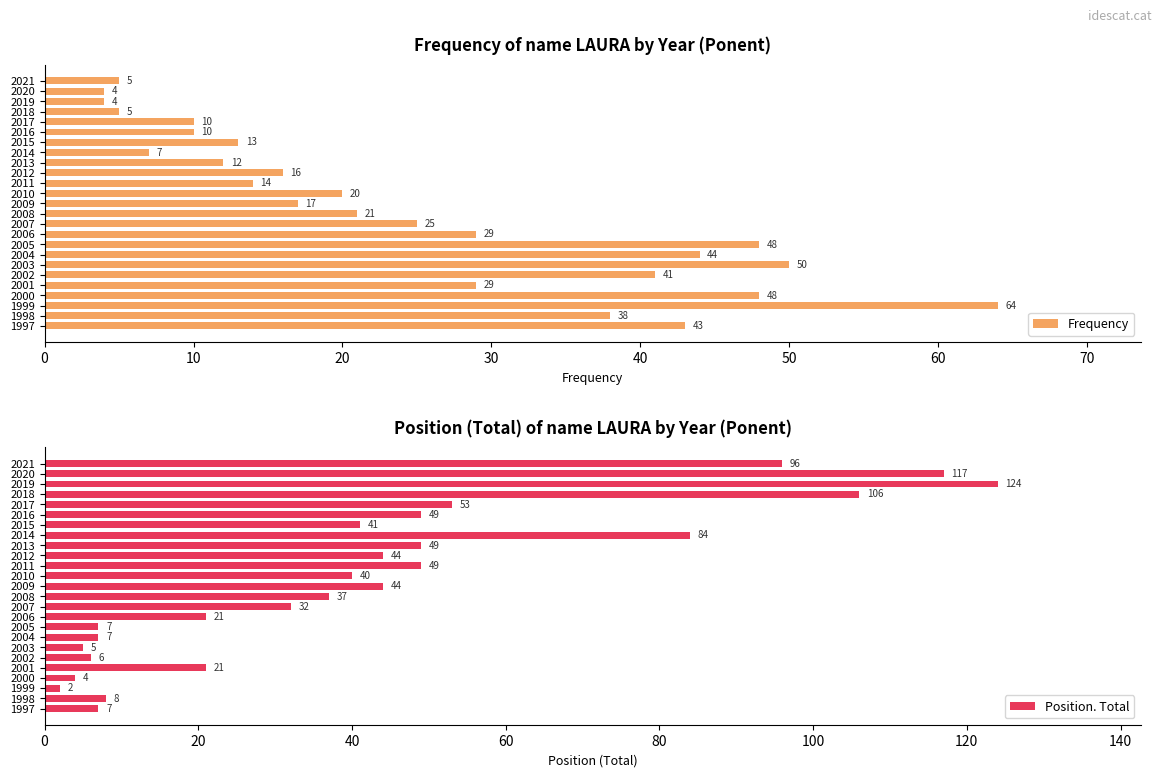

Rank the series by their maximum value, from highest to lowest.

Position. Total, Frequency